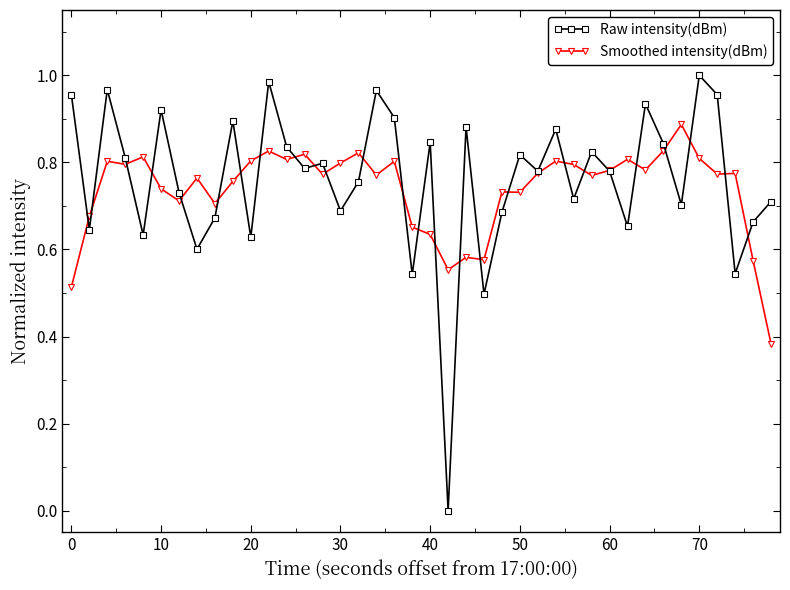

Rank the series by their average value, from lowest to highest.

Smoothed intensity(dBm), Raw intensity(dBm)